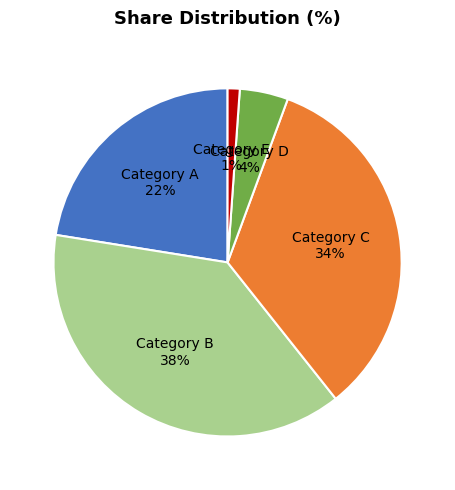

Is there a majority slice in this chart?

No